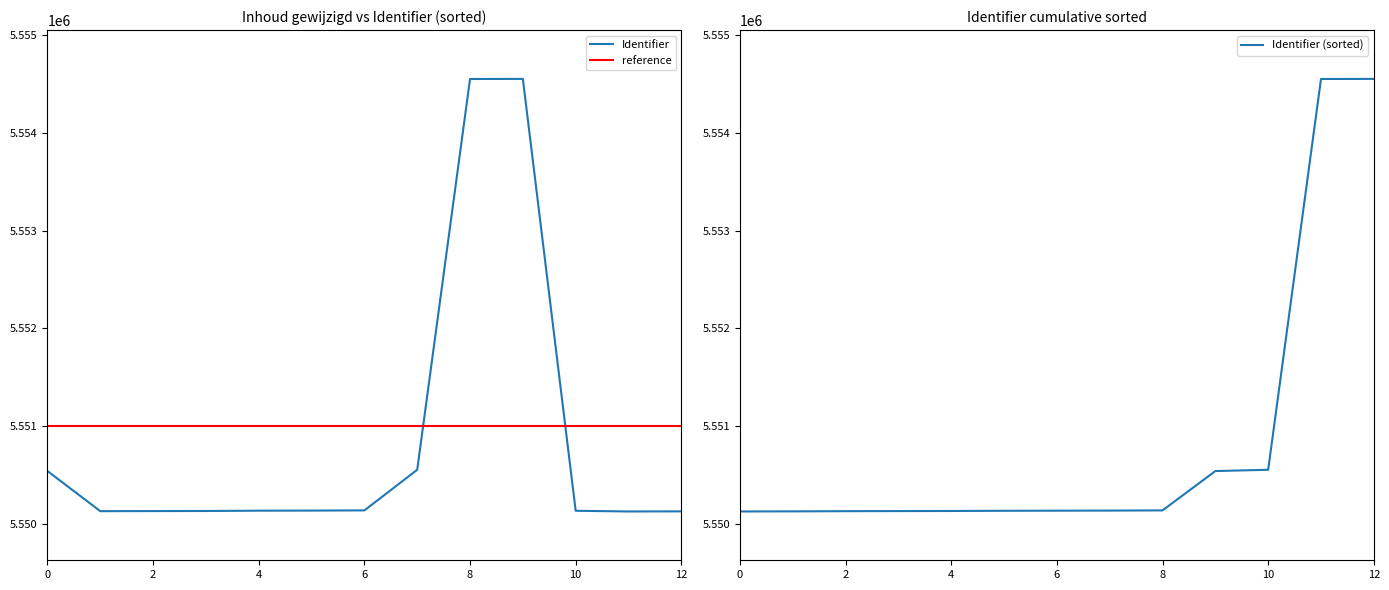

What is the highest value of the Identifier series?

5554555